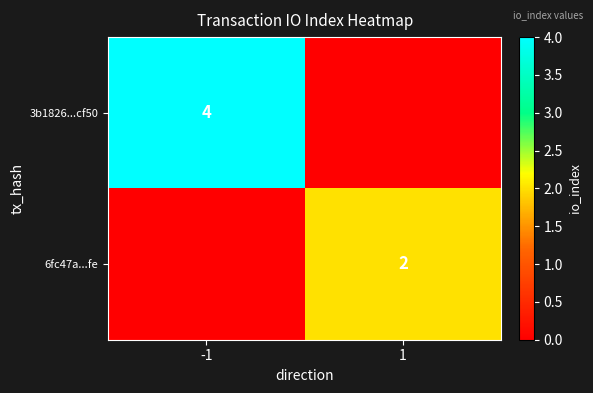

True or false: 3b1826...cf50 has a value of 6 at -1.

False